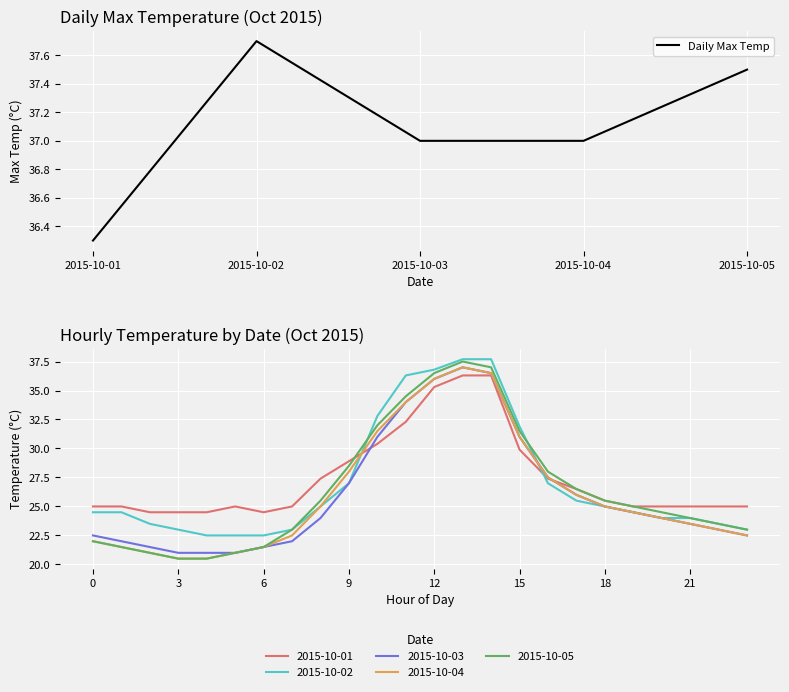

List the labels in order of value, smallest first.

2015-10-01, 2015-10-03, 2015-10-04, 2015-10-05, 2015-10-02